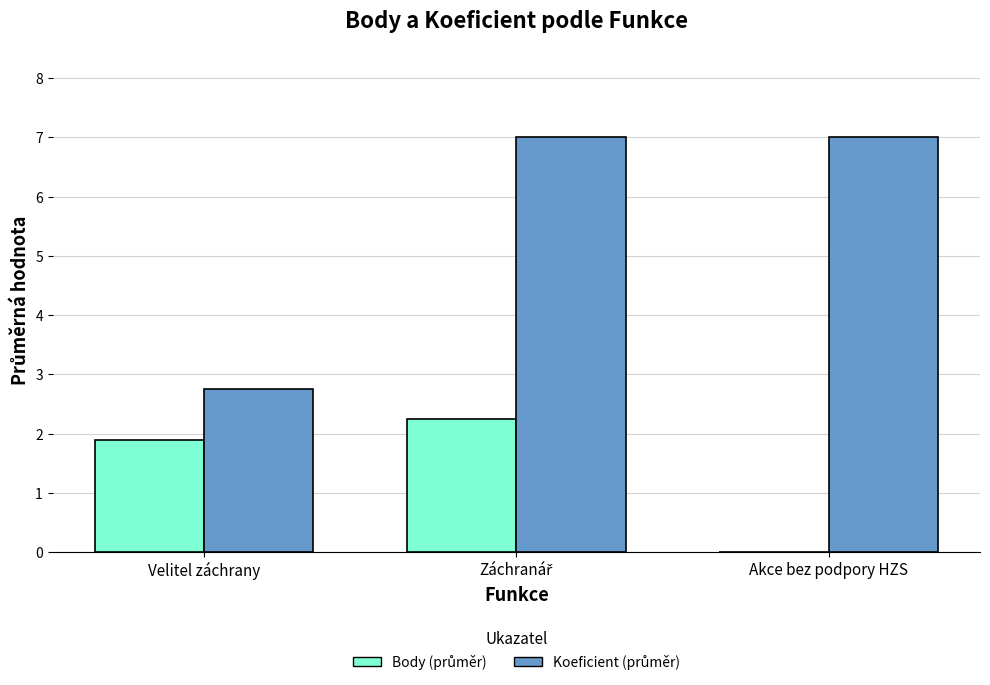

What is the spread (max minus min) of values at Akce bez podpory HZS?

7.0